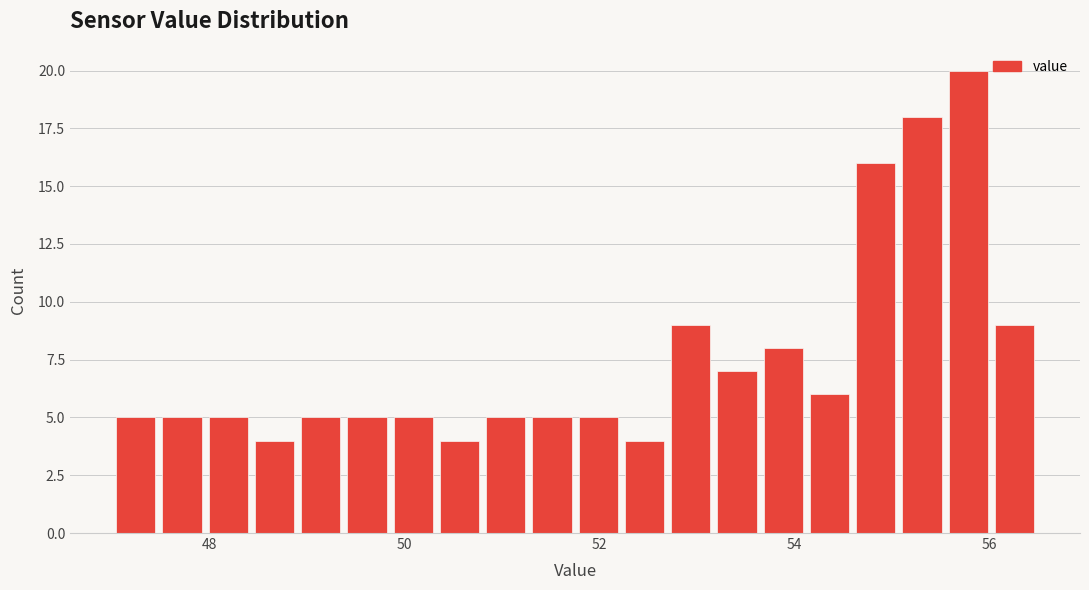

Read against the x-axis, roughly where is the centre of the tallest bar?

55.8